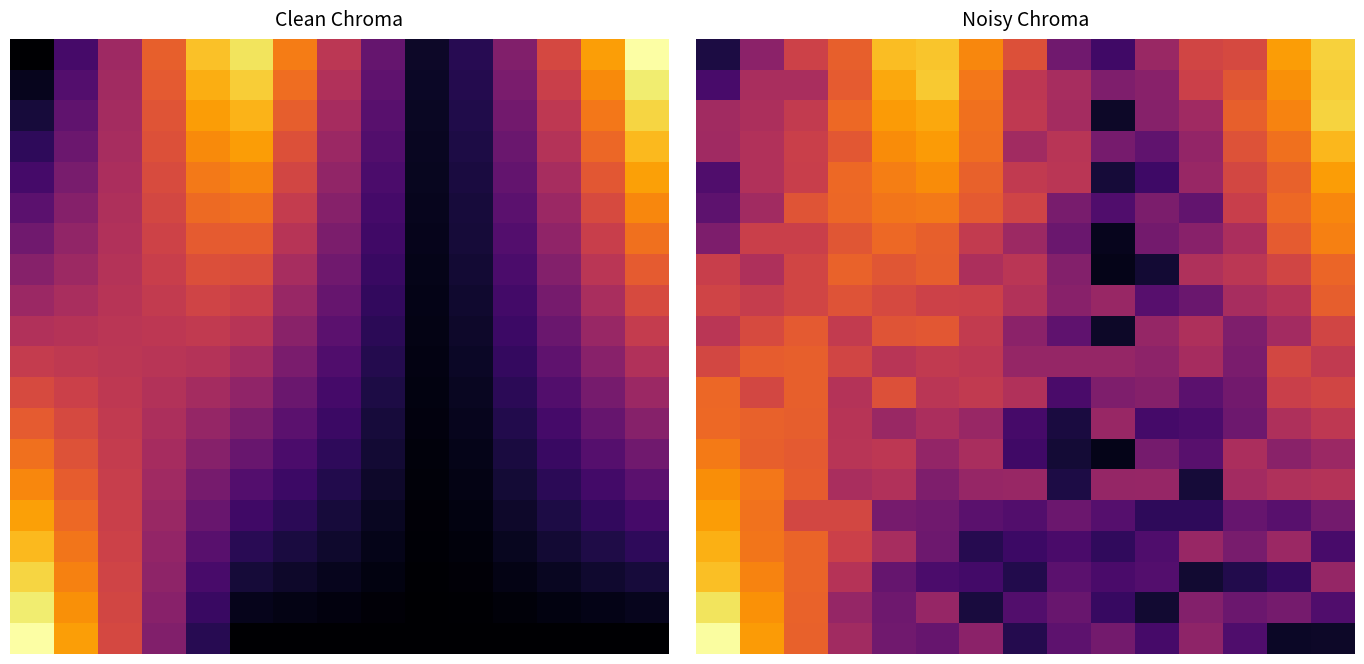

What is the greatest value displayed?

1.0